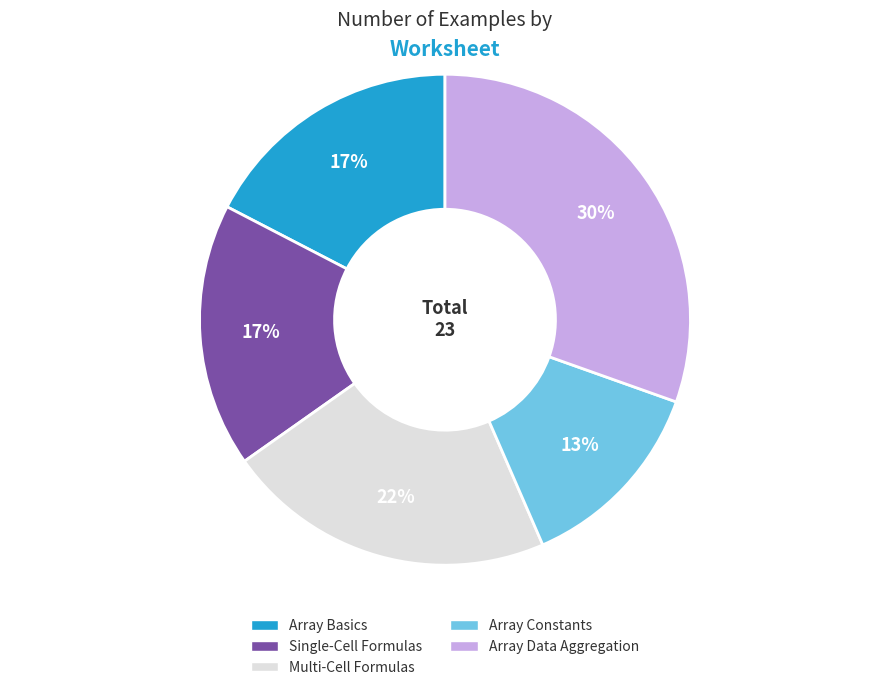

True or false: Array Basics accounts for 17% of the total.

True